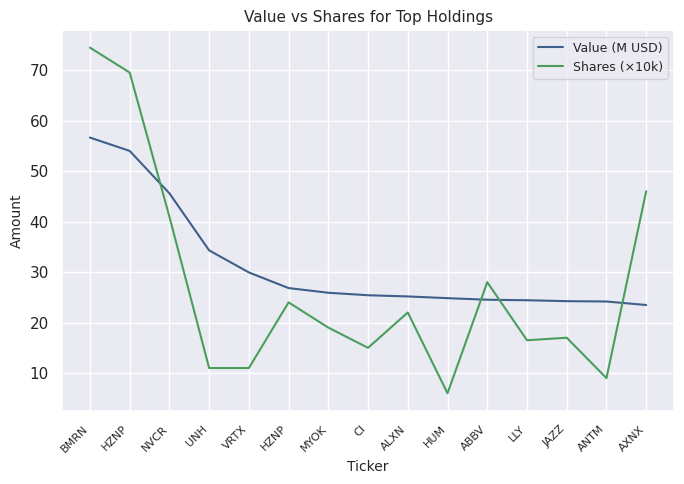

True or false: Shares (×10k) and Value (M USD) cross at least once.

True